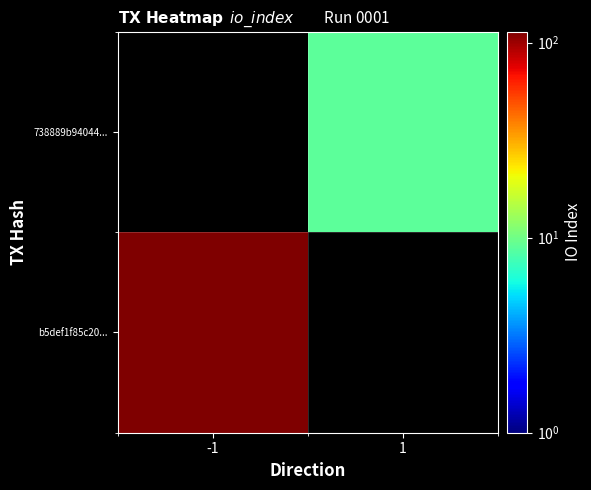

At which category does the chart reach its minimum across all series?

1